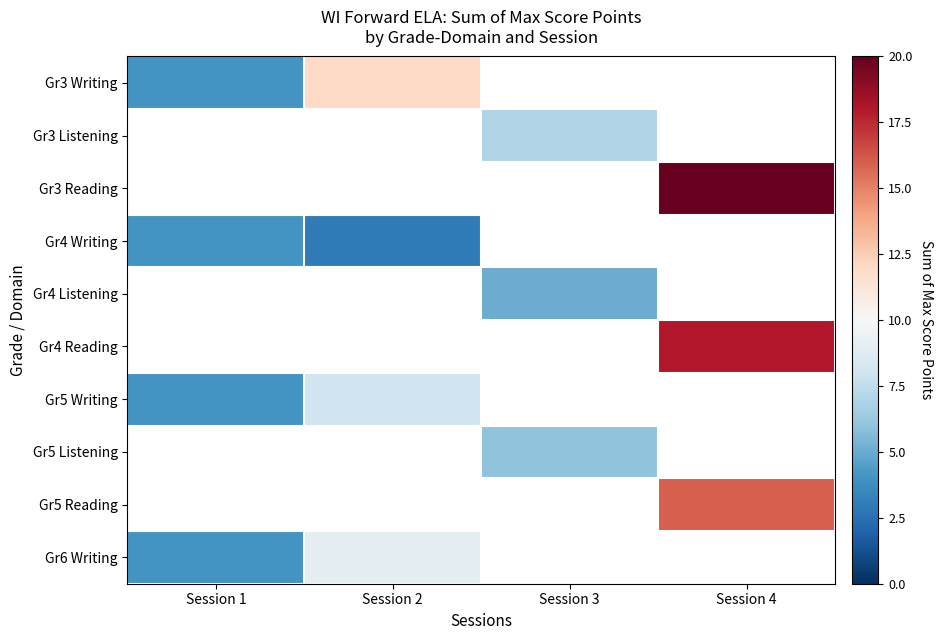

What is the approximate value of Gr5 Writing at Session 2?

8.0